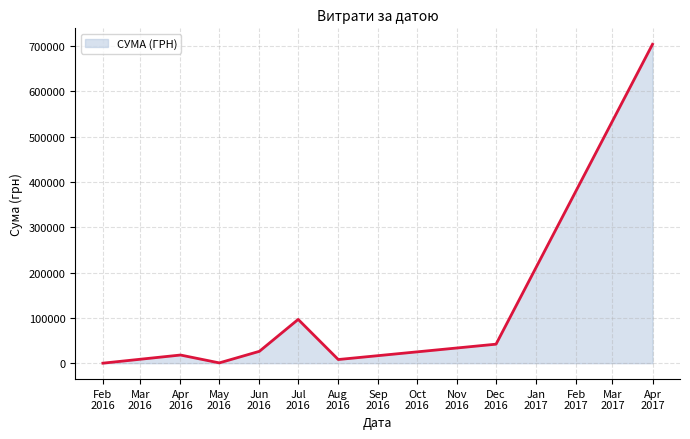

What is the greatest value displayed?

703909.0